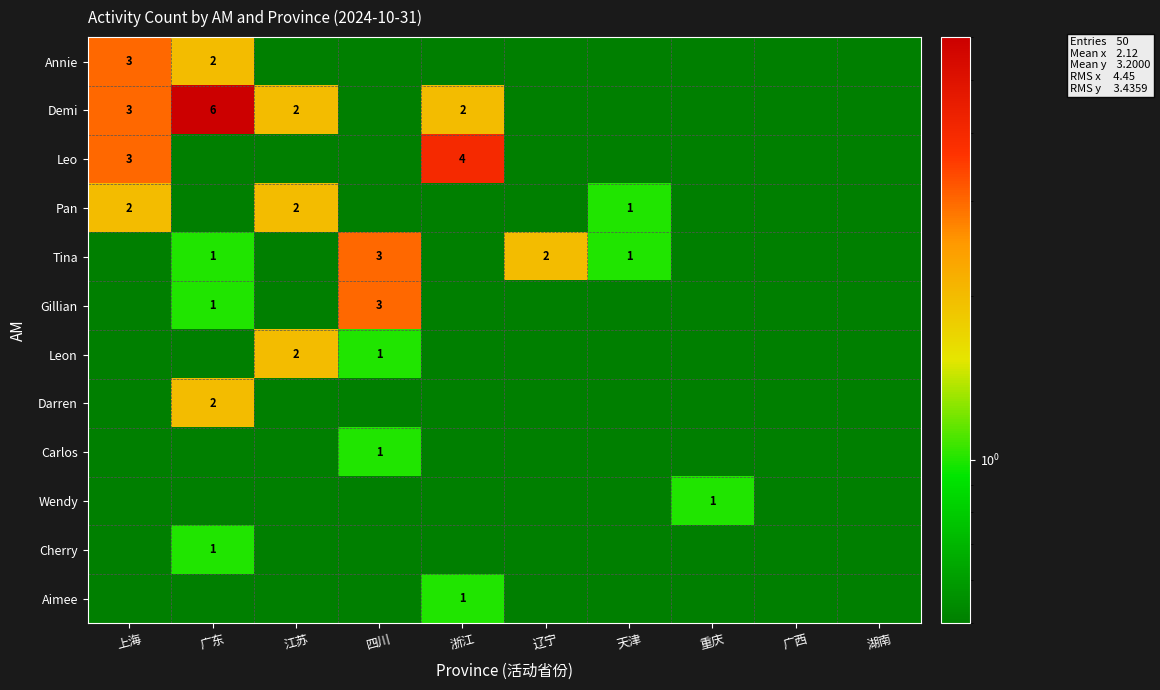

What is the sum of the Gillian values at 四川 and 广东?

4.0